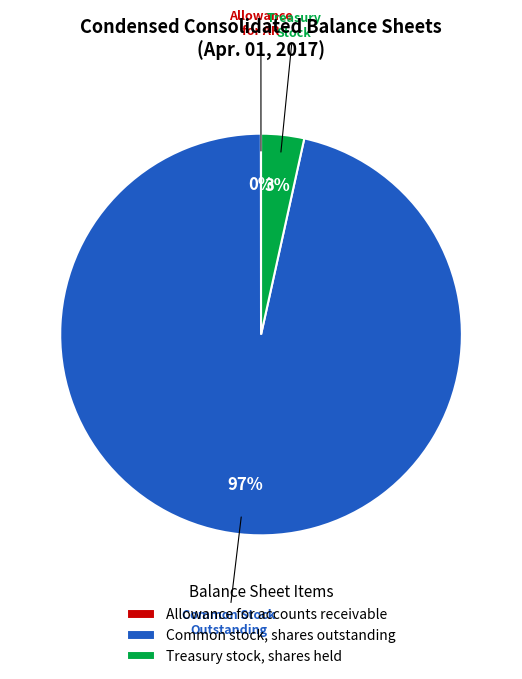

Is there a majority slice in this chart?

Yes